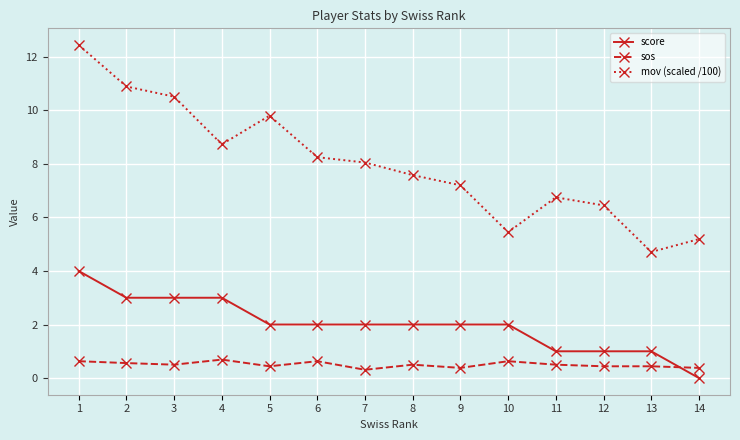

Between 1 and 13, which series saw the biggest shift?

mov (scaled /100)